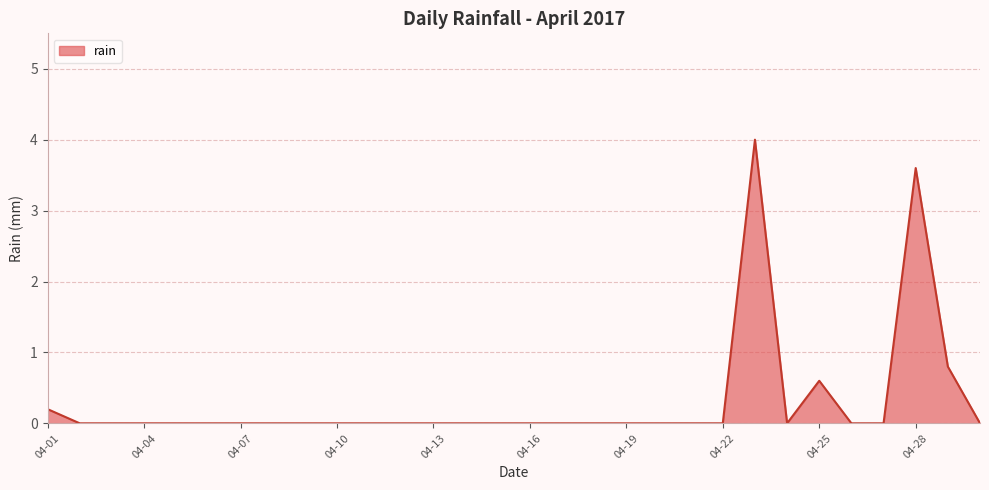

What is the maximum value shown in the chart?

4.0